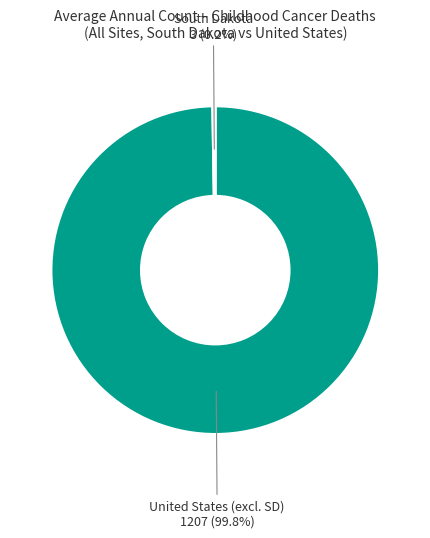

Is there a majority slice in this chart?

Yes